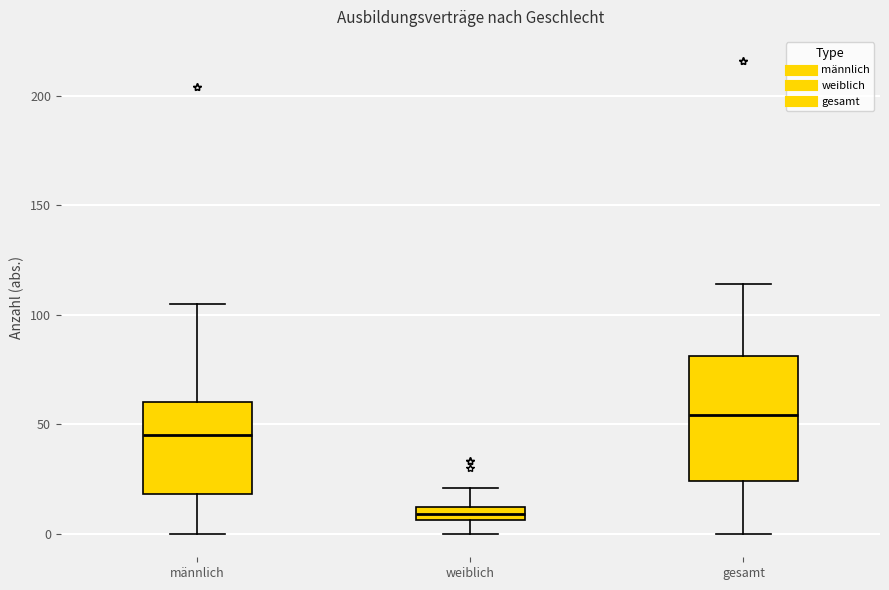

Which box has the lowest median line?

weiblich